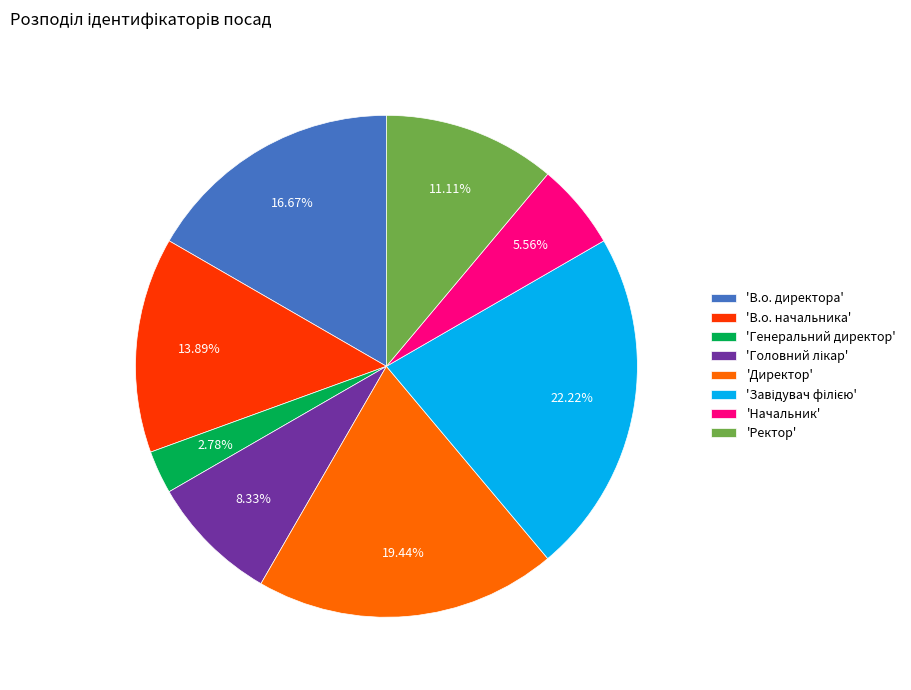

Which has a higher value, 'Генеральний директор' or 'В.о. директора'?

'В.о. директора'